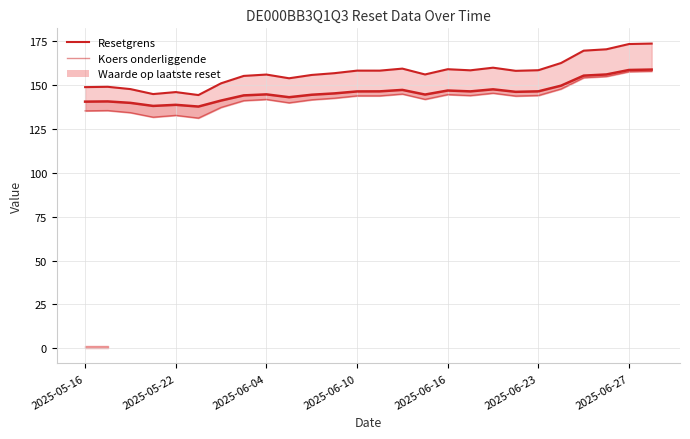

True or false: Koers onderliggende has more than 0 interior local peaks.

True